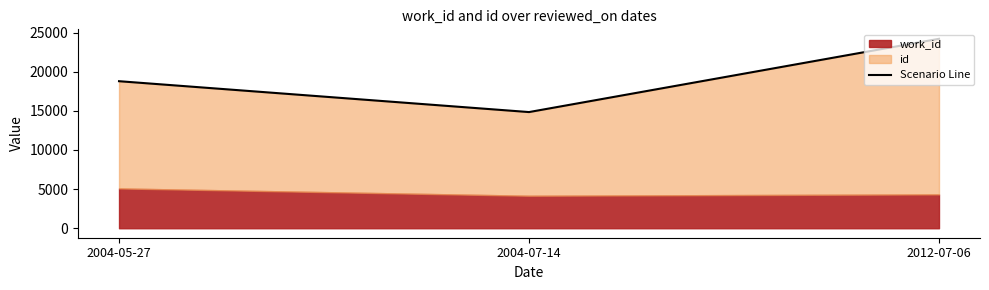

How many lines are shown in the chart?

1